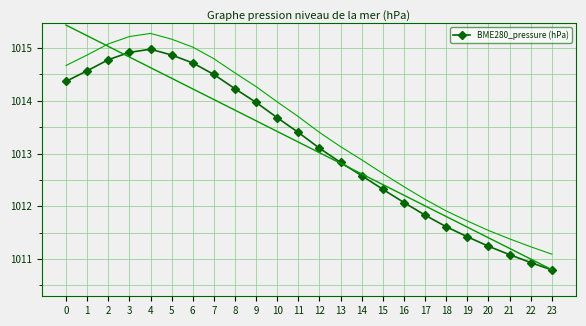

Is it true that the value at 19 is 1011.4?

True